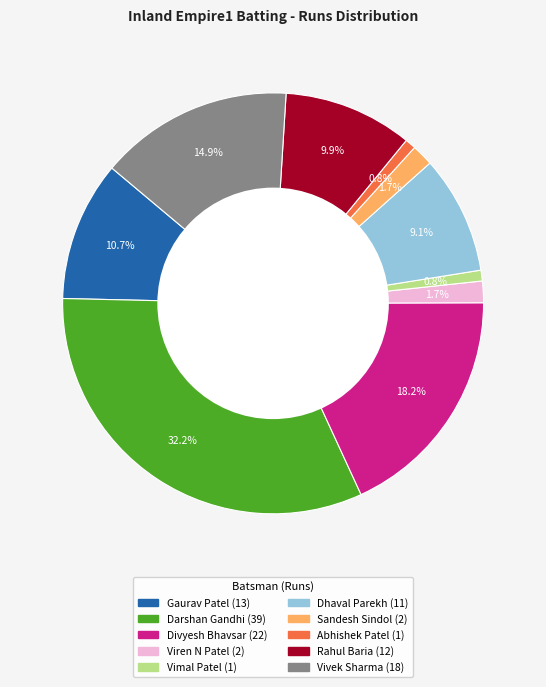

Is there a majority slice in this chart?

No